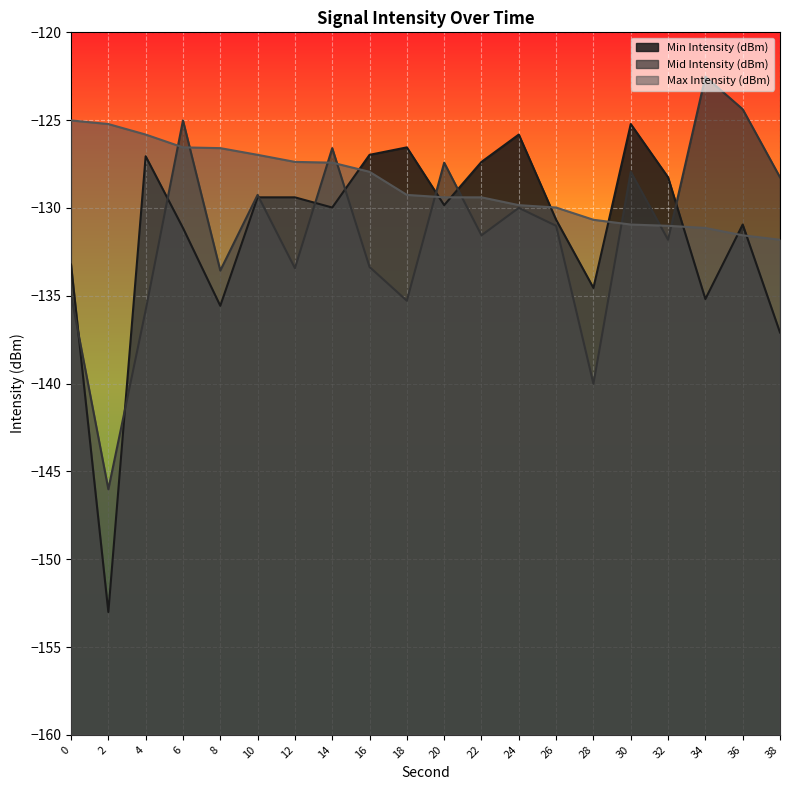

Reading right to left, what are all the values shown in this chart?

Min Intensity (dBm): 38=-137.1	36=-130.9	34=-135.2	32=-128.3	30=-125.2	28=-134.6	26=-130.7	24=-125.8	22=-127.4	20=-129.8	18=-126.6	16=-127.0	14=-130.0	12=-129.4	10=-129.4	8=-135.6	6=-131.1	4=-127.1	2=-153.0	0=-133.2
Mid Intensity (dBm): 38=-128.3	36=-124.4	34=-122.5	32=-131.8	30=-127.9	28=-140.0	26=-131.0	24=-130.0	22=-131.6	20=-127.4	18=-135.3	16=-133.4	14=-126.6	12=-133.4	10=-129.3	8=-133.6	6=-125.0	4=-135.8	2=-146.0	0=-135.0
Max Intensity (dBm): 38=-131.8	36=-131.6	34=-131.1	32=-131.0	30=-130.9	28=-130.7	26=-130.0	24=-129.8	22=-129.4	20=-129.4	18=-129.3	16=-127.9	14=-127.4	12=-127.4	10=-127.0	8=-126.6	6=-126.6	4=-125.8	2=-125.2	0=-125.0